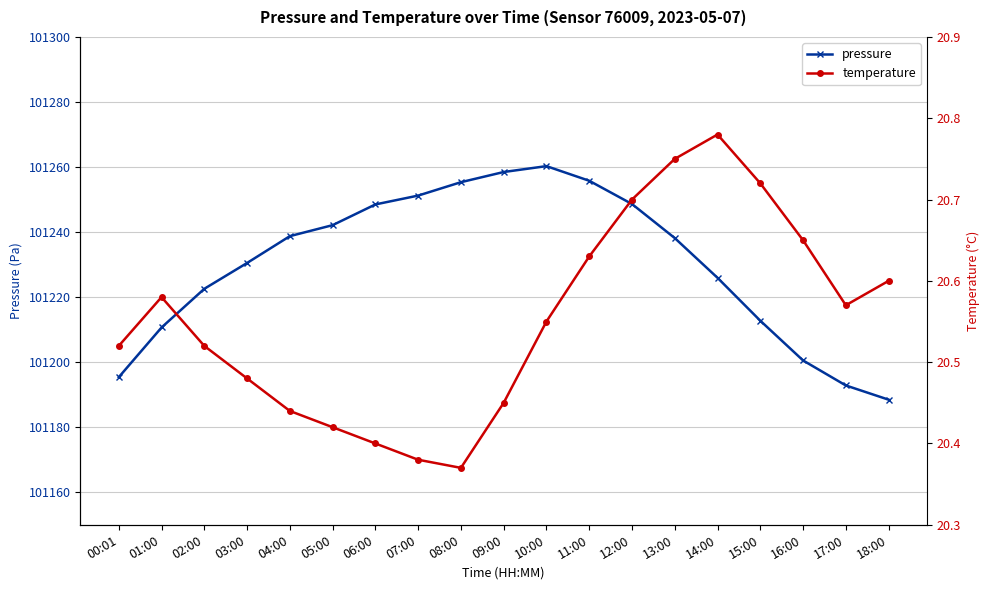

What is the value of the pressure point at the 10th from the left?

101258.5